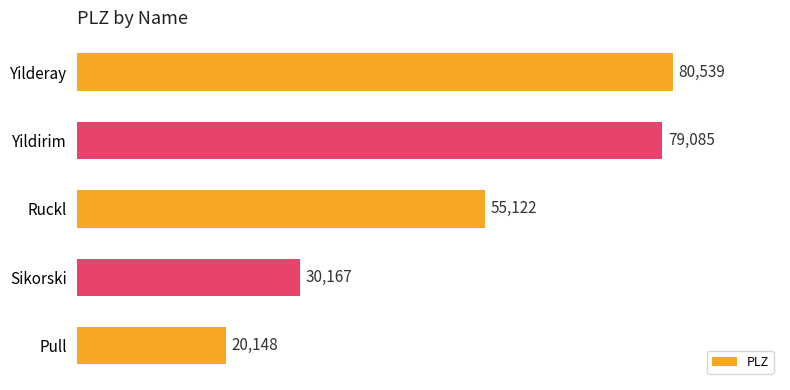

Is it true that the value at Yilderay is 80539?

True